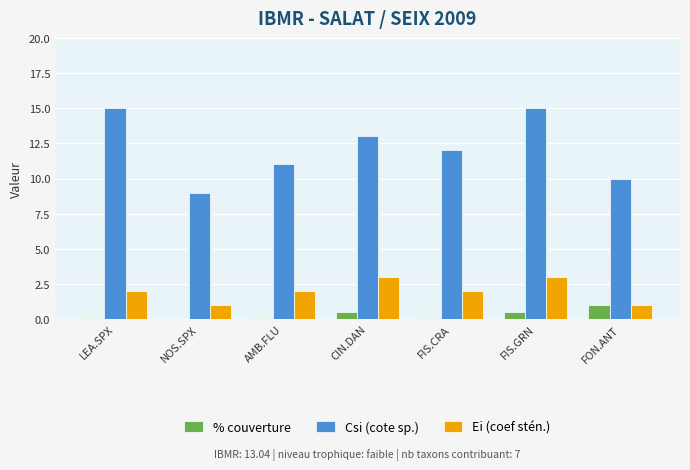

How many distinct data groups are displayed?

3